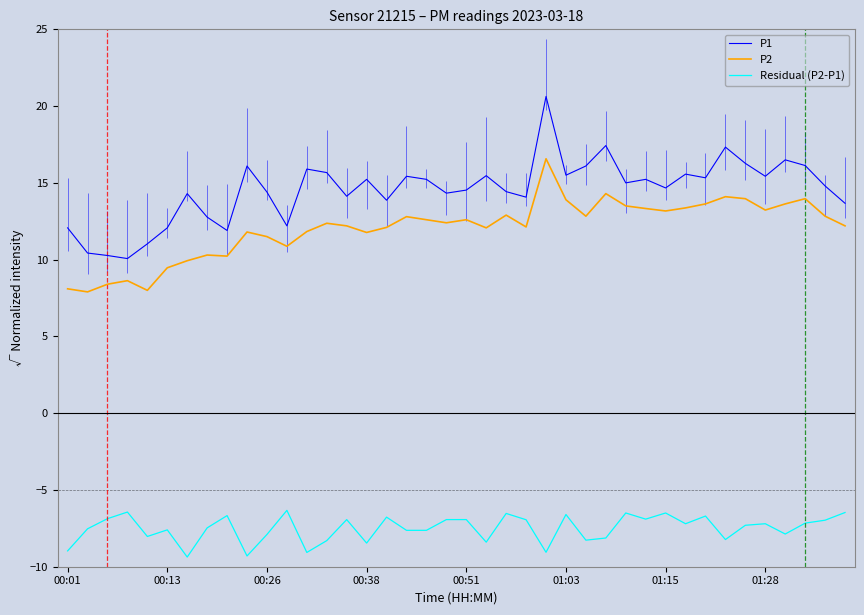

Reading left to right, list all the values displayed in this chart.

P1: 12.1	10.4	10.3	10.1	11.0	12.1	14.3	12.8	11.9	16.1	14.4	12.2	15.9	15.7	14.1	15.2	13.9	15.4	15.2	14.3	14.5	15.5	14.4	14.1	20.6	15.5	16.1	17.4	15.0	15.2	14.7	15.6	15.3	17.3	16.3	15.4	16.5	16.1	14.8	13.7
P2: 8.1	7.9	8.4	8.6	8.0	9.5	9.9	10.3	10.2	11.8	11.5	10.9	11.8	12.4	12.2	11.8	12.1	12.8	12.6	12.4	12.6	12.1	12.9	12.1	16.6	13.9	12.8	14.3	13.5	13.3	13.2	13.4	13.6	14.1	14.0	13.2	13.6	14.0	12.8	12.2
Residual (P2-P1): -9.0	-7.5	-6.9	-6.4	-8.0	-7.6	-9.4	-7.5	-6.7	-9.3	-7.9	-6.3	-9.1	-8.3	-6.9	-8.5	-6.8	-7.6	-7.6	-6.9	-6.9	-8.4	-6.5	-6.9	-9.1	-6.6	-8.3	-8.1	-6.5	-6.9	-6.5	-7.2	-6.7	-8.2	-7.3	-7.2	-7.9	-7.2	-7.0	-6.5